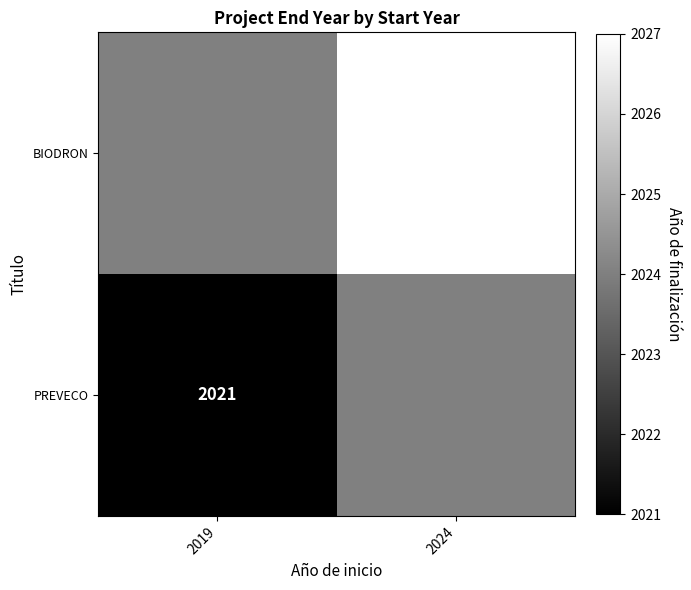

The PREVECO series shows 2021 at 2019. True or false?

True